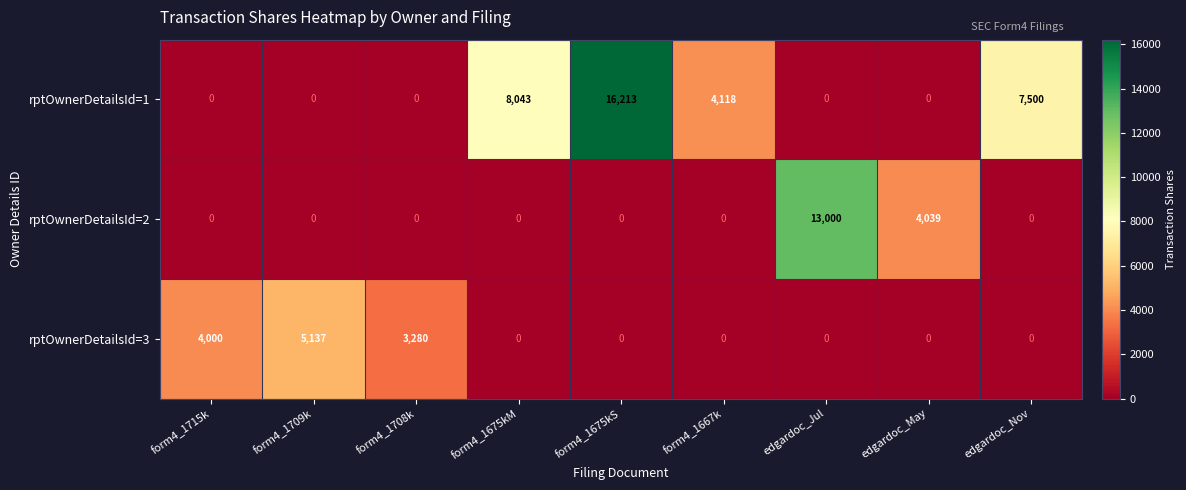

Rank the series by their average value, from lowest to highest.

rptOwnerDetailsId=3, rptOwnerDetailsId=2, rptOwnerDetailsId=1